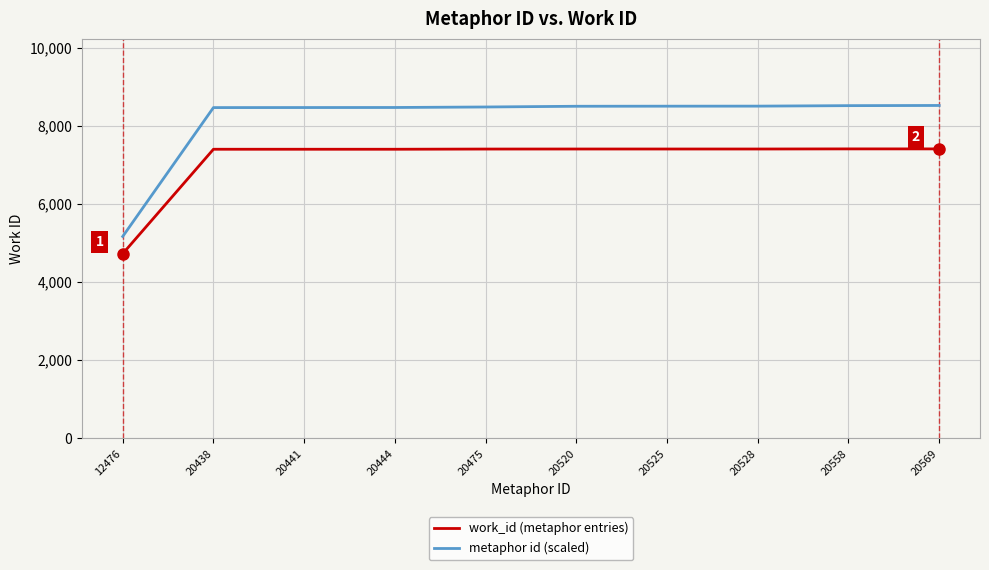

What is the approximate value of work_id (metaphor entries) at 20558?

7411.0